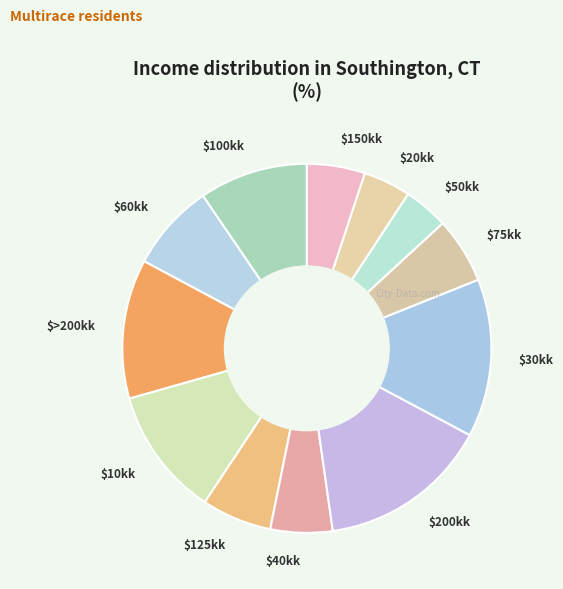

True or false: $10kk accounts for 11% of the total.

True